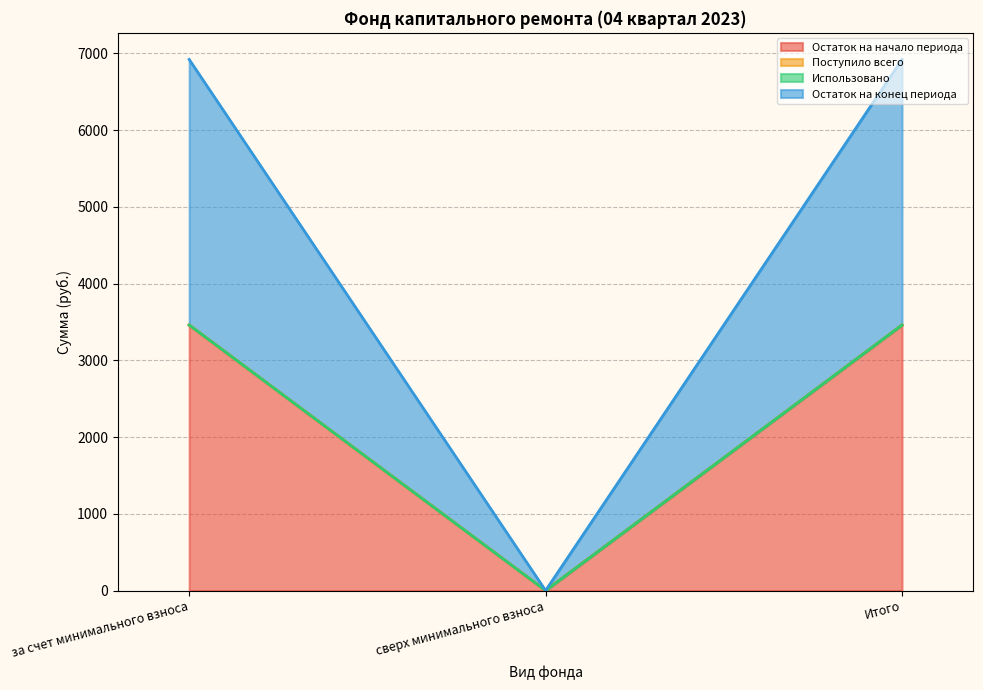

What position from the left is сверх минимального взноса?

2